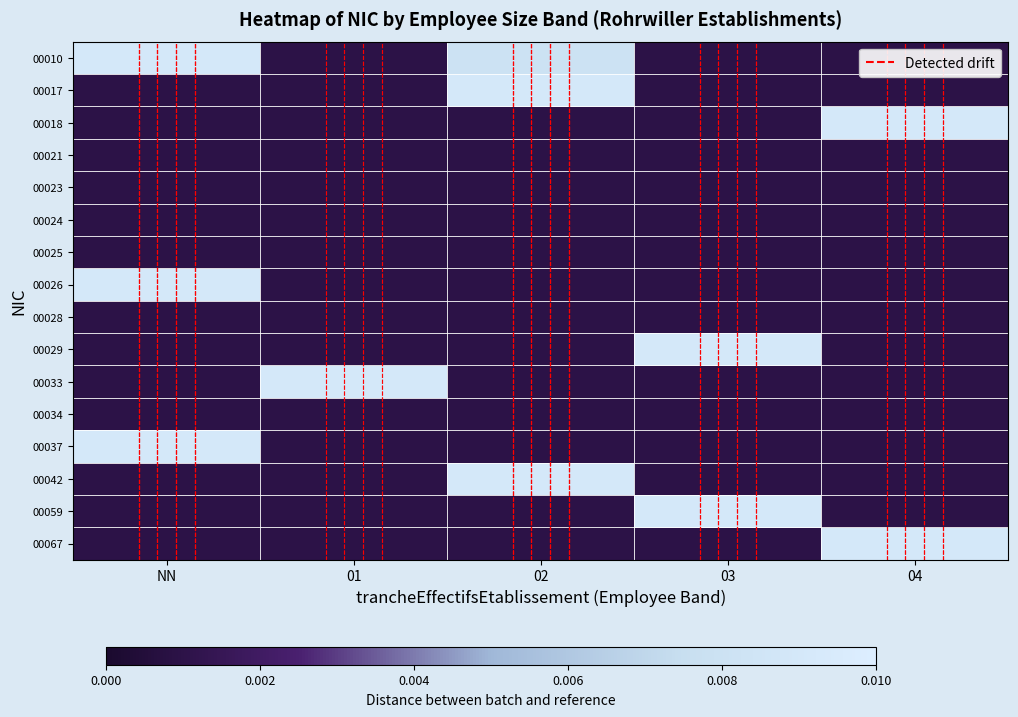

At which category is the sum across all series the highest?

NN